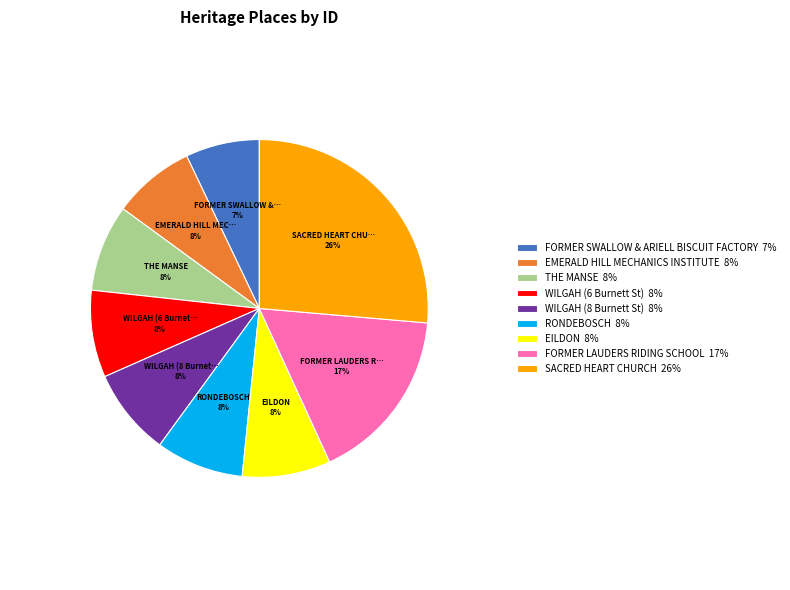

Is the sum of FORMER LAUDERS RIDING SCHOOL and THE MANSE greater than half?

No